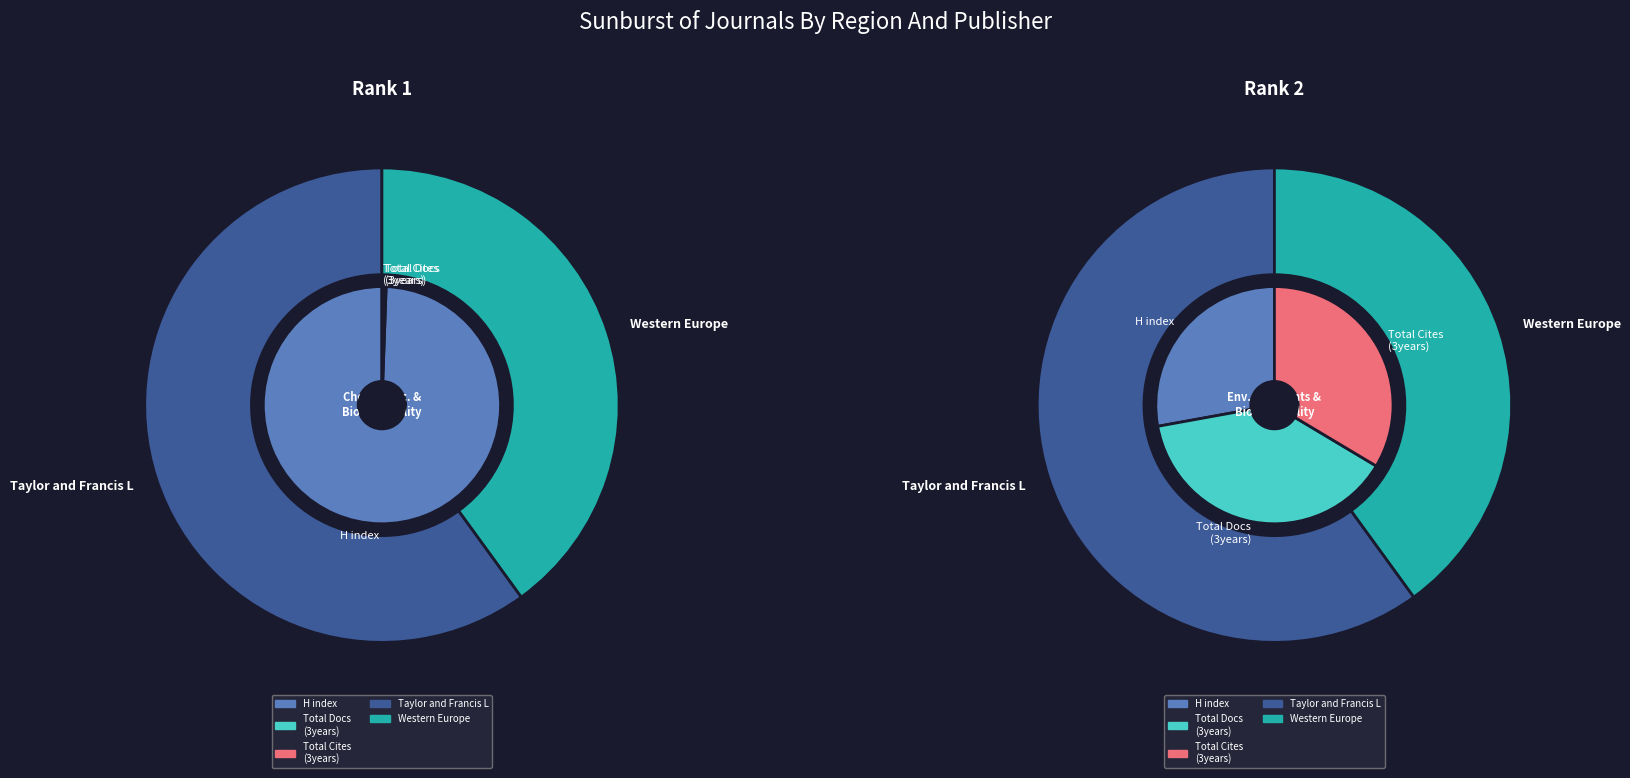

What is the total percentage of Chemical Speciation and Bioavailability and Environmental Pollutants and Bioavailability?

100.0%